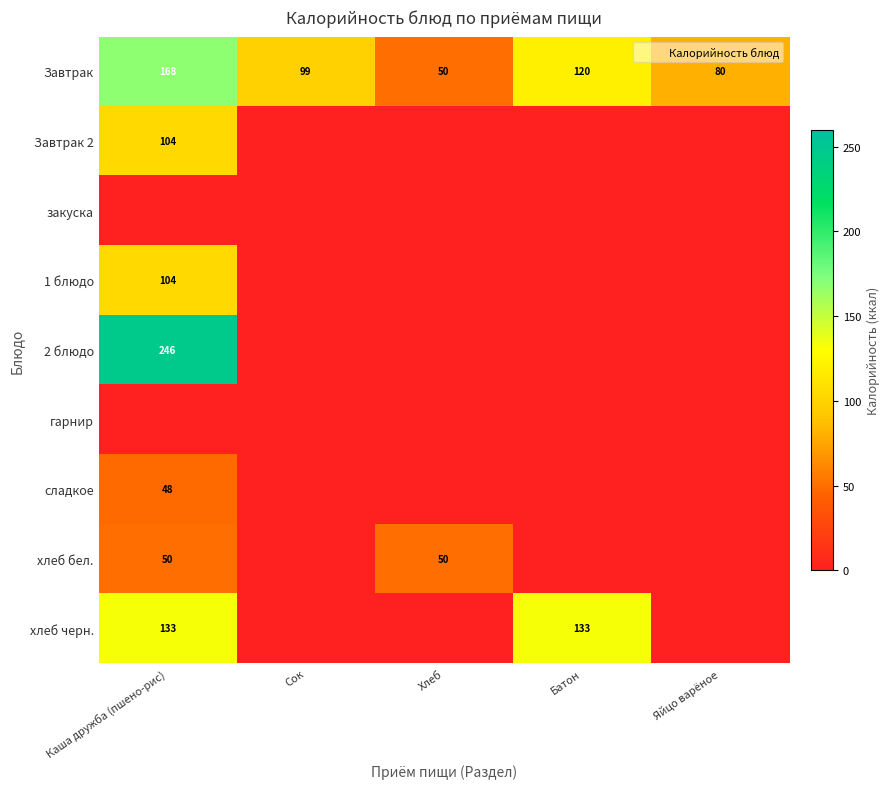

What is the minimum value for Завтрак?

50